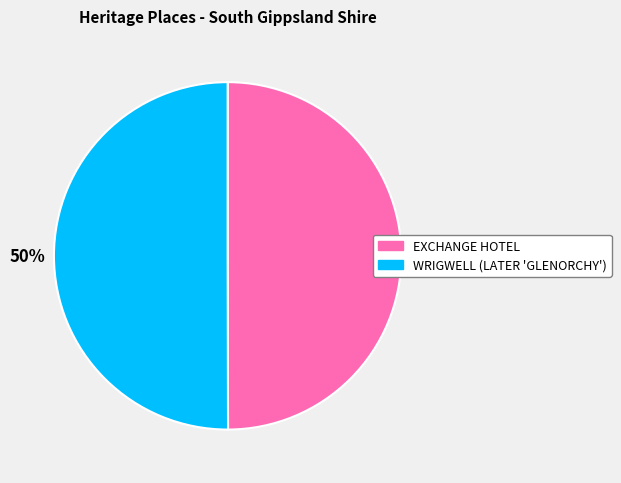

What percentage is the EXCHANGE HOTEL slice, to the nearest percent?

50%